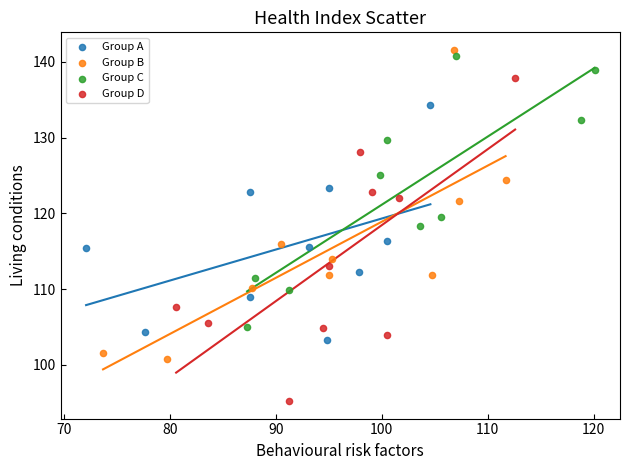

Which series reaches the minimum Y coordinate?

Group D